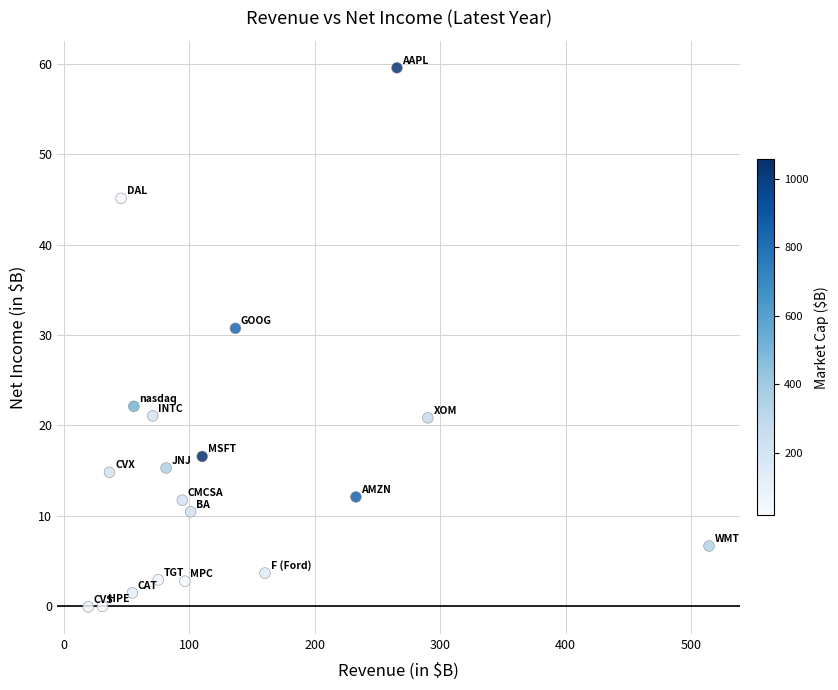

What is the range of X values (max minus min)?

494.9